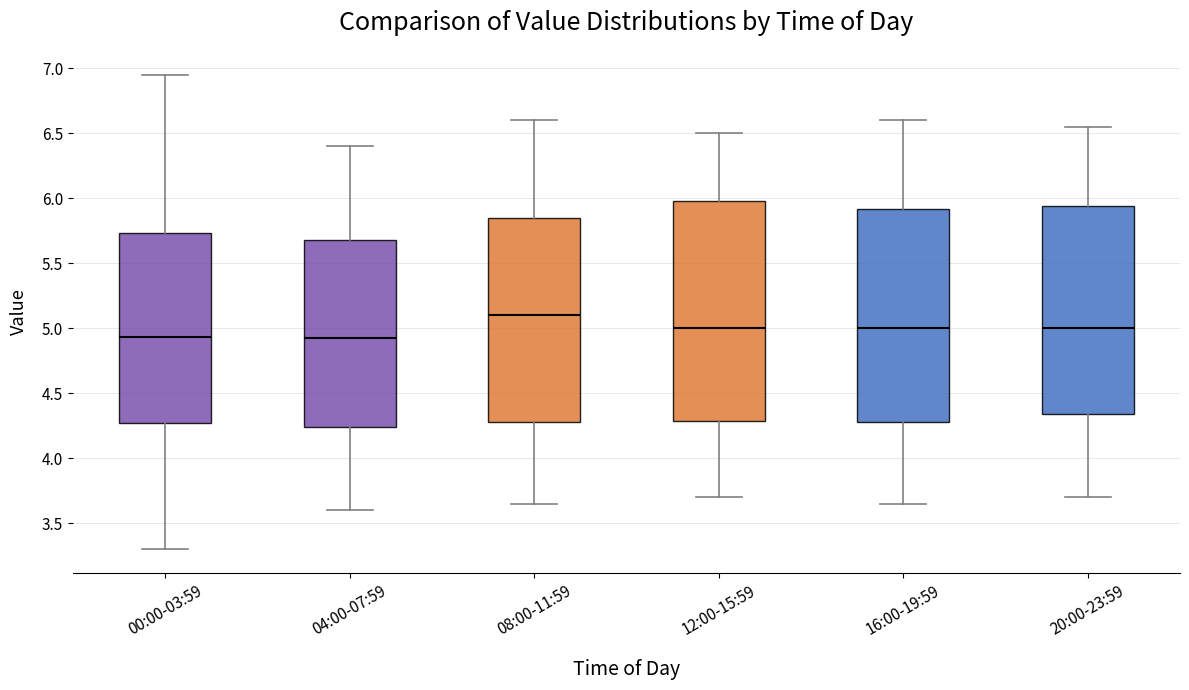

Which box's median line is the highest?

08:00-11:59